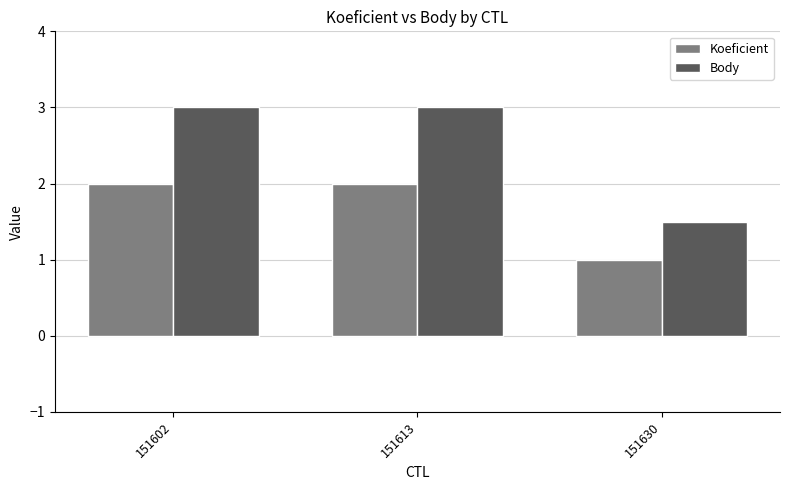

What is the sum of the Body values at 151602 and 151613?

6.0